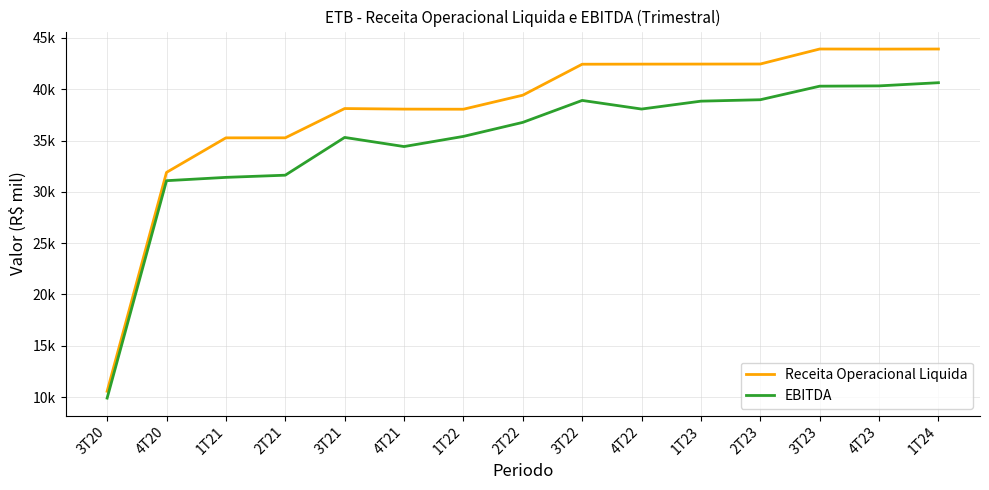

How many interior local valleys does the Receita Operacional Liquida series have?

2